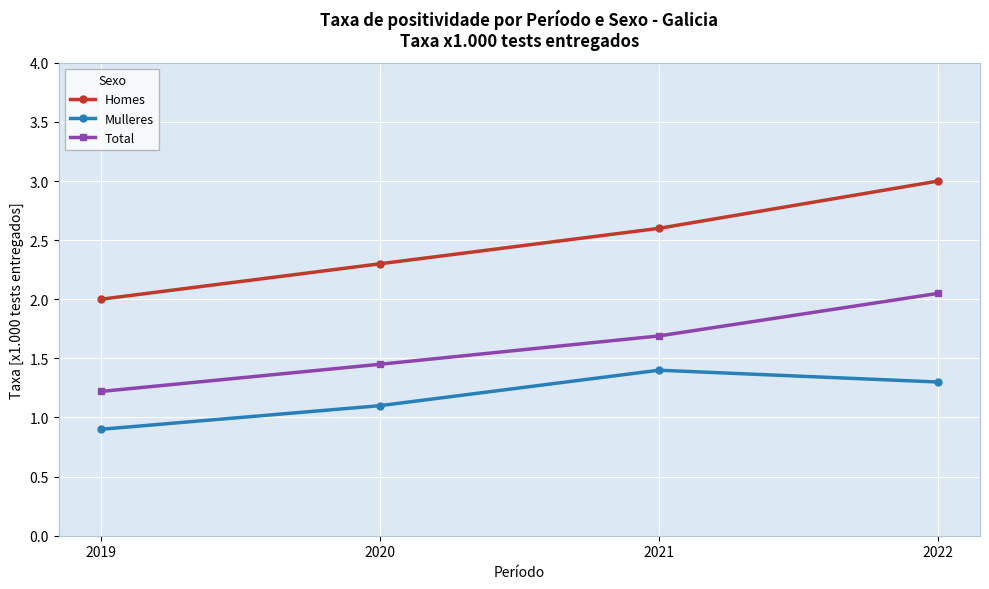

True or false: Homes and Mulleres cross at least once.

False